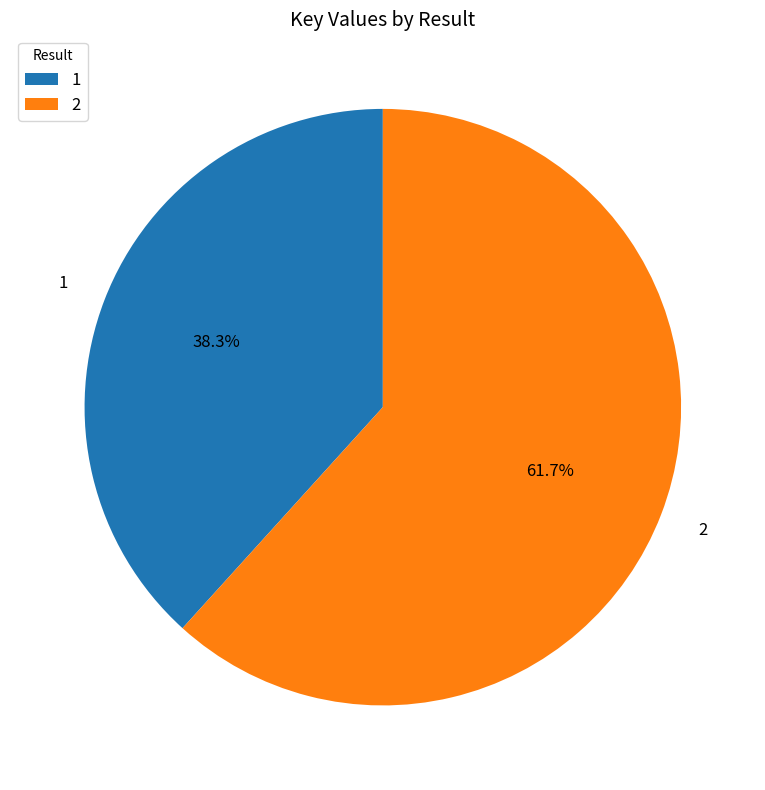

To the nearest percent, what portion does 2 represent?

62%